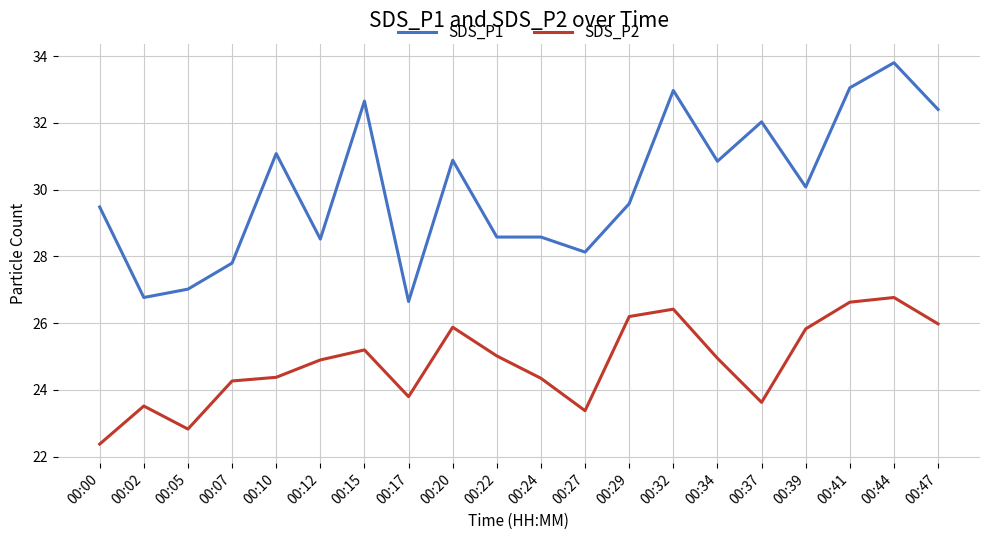

How many values in the SDS_P2 series exceed 24?

14